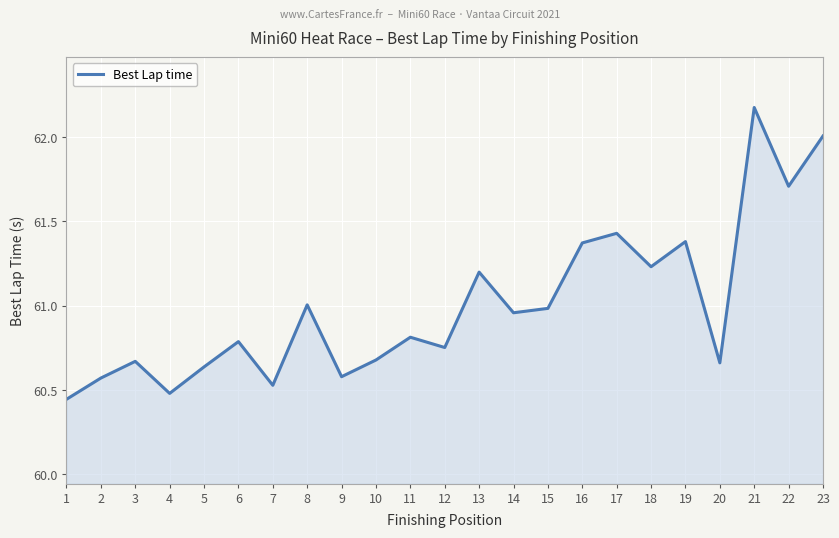

The chart shows a value of 86.2 at 16. True or false?

False